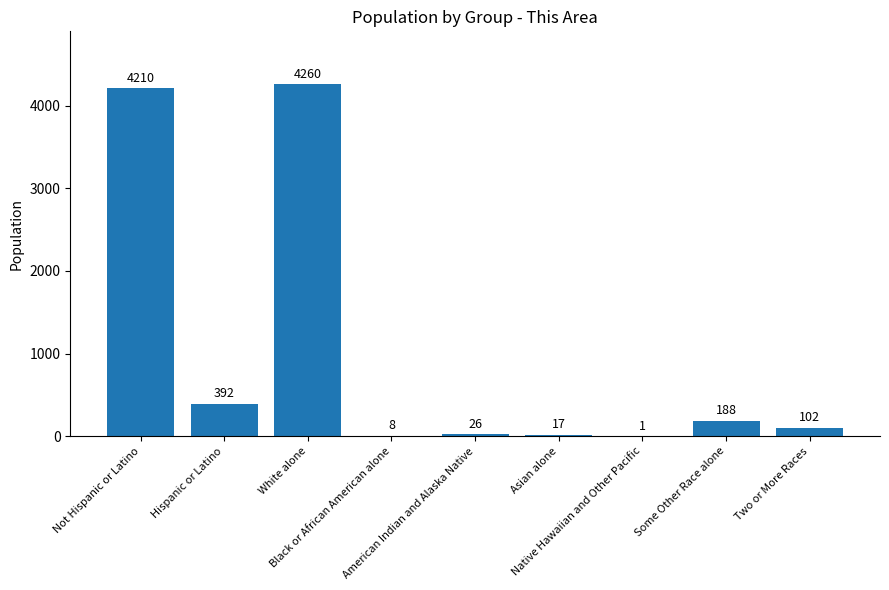

What is the change in value from Native Hawaiian and Other Pacific to Some Other Race alone?

+187